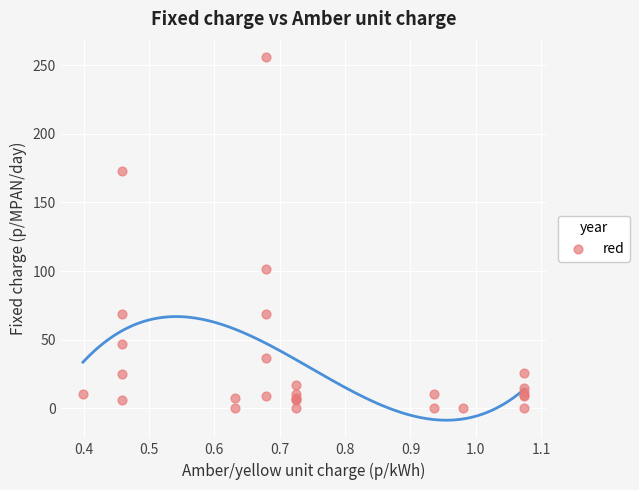

What Y value in the scatter plot is closest to 127?

101.7